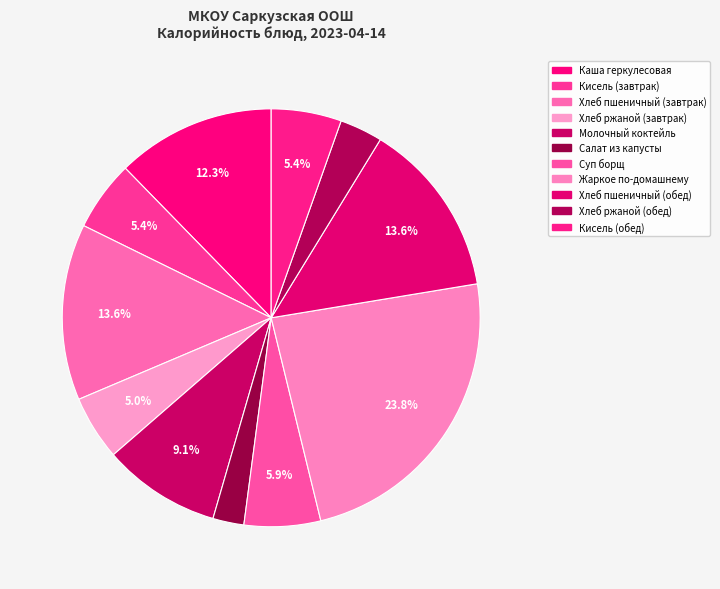

Count the number of slices in the pie.

11